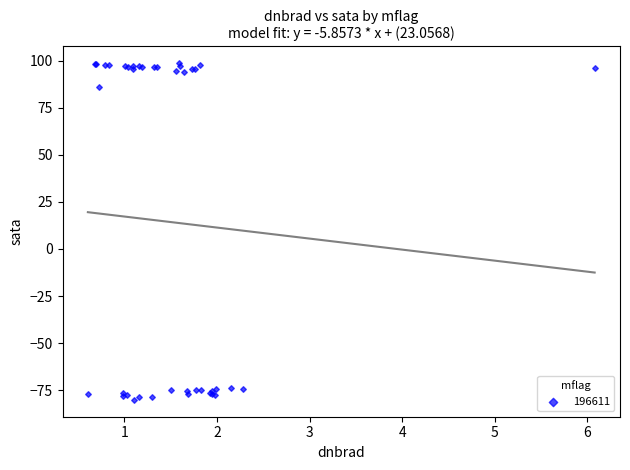

What Y value in the scatter plot is closest to 9?

86.1